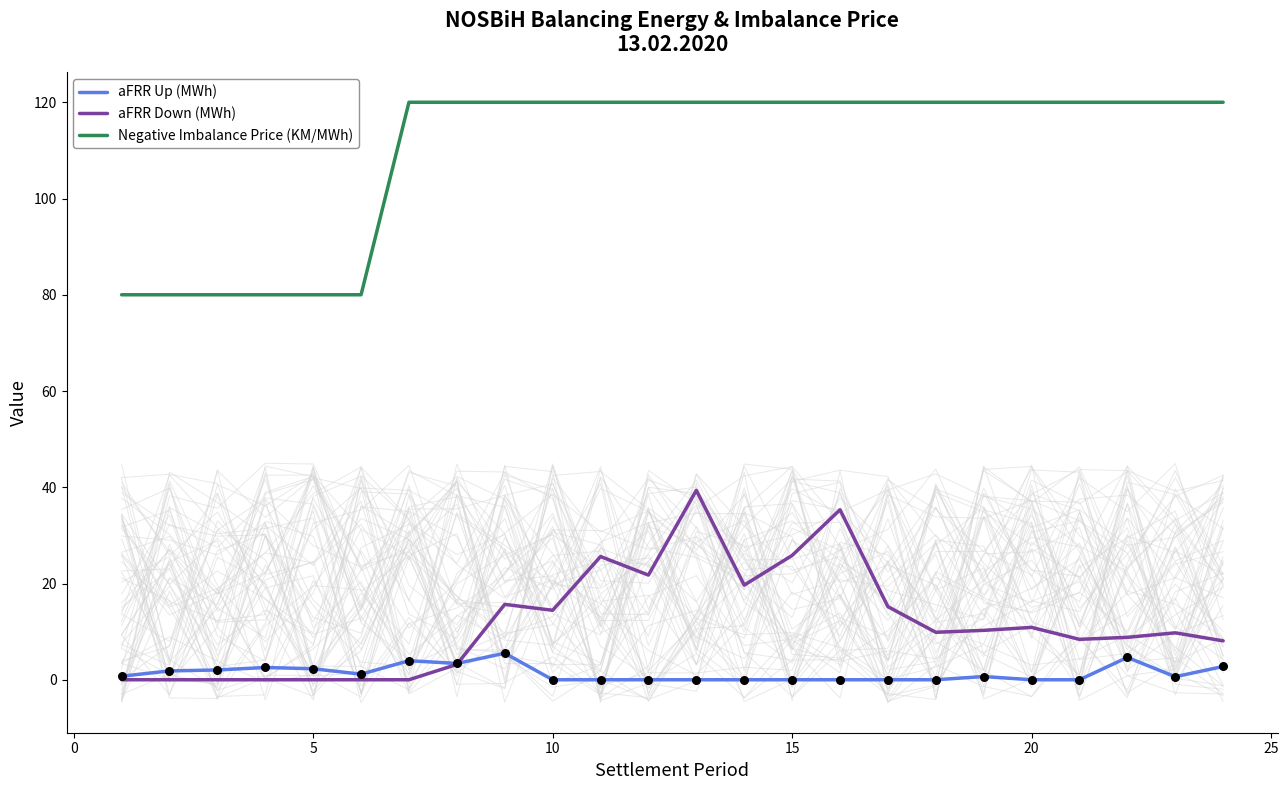

At how many categories does at least one series exceed 79?

24